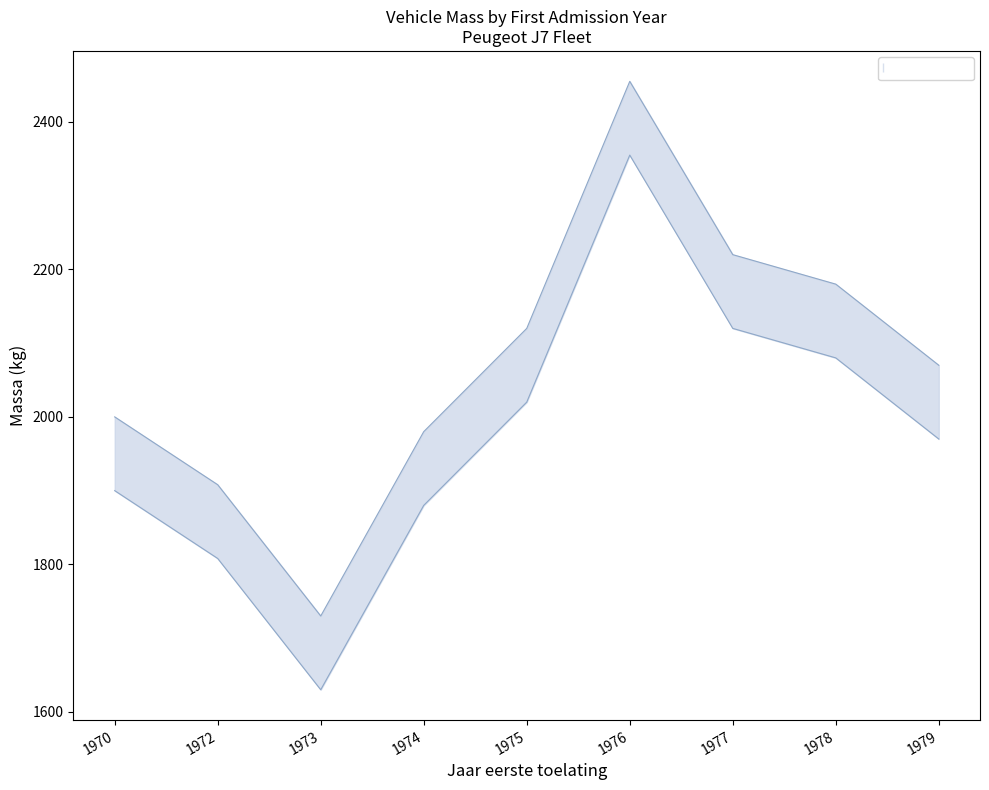

Which series changed the most between 1977 and 1979?

massa_rijklaar